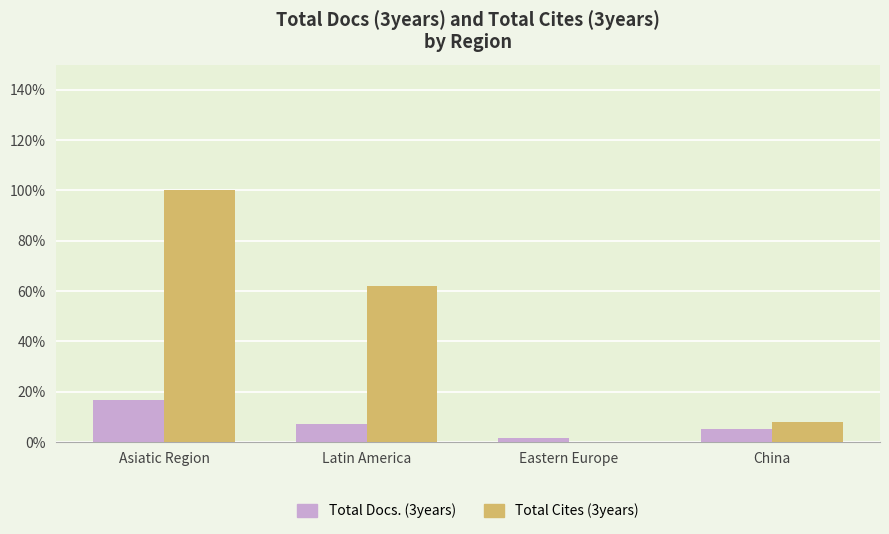

What is the sum of all Total Cites (3years) values?

170.3